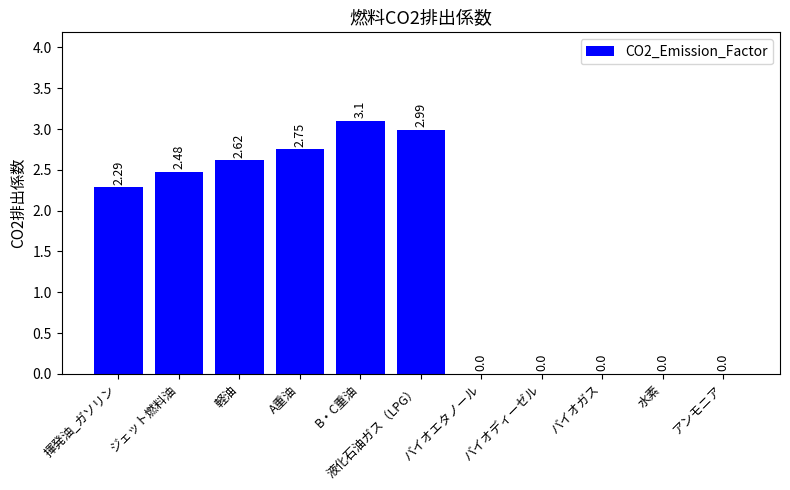

How many categories are shown in the chart?

11